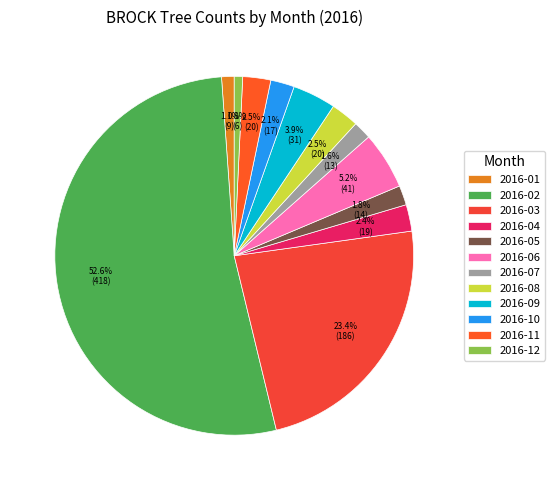

What is the change in value from 2016-06 to 2016-08?

-21